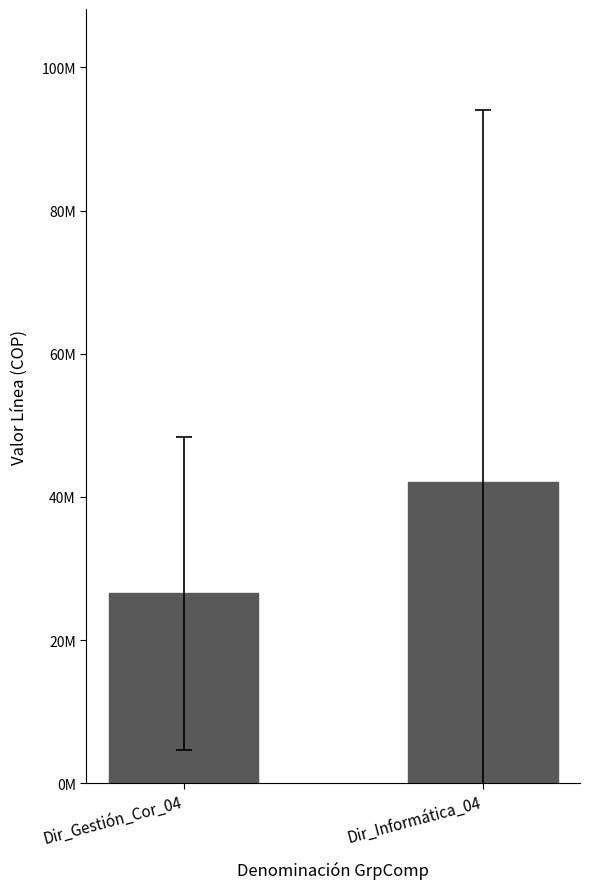

Does the chart contain any negative values?

No